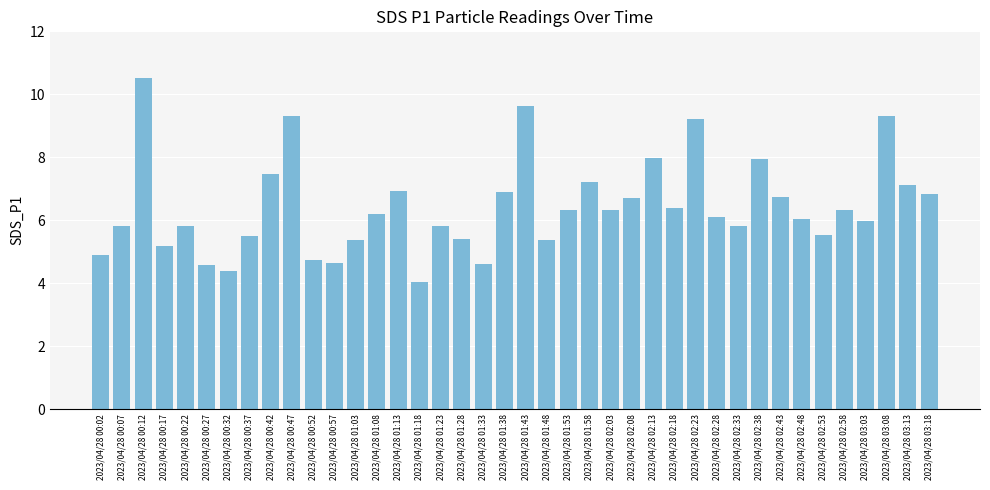

What is the label of the 13th bar from the left?

2023/04/28 01:03